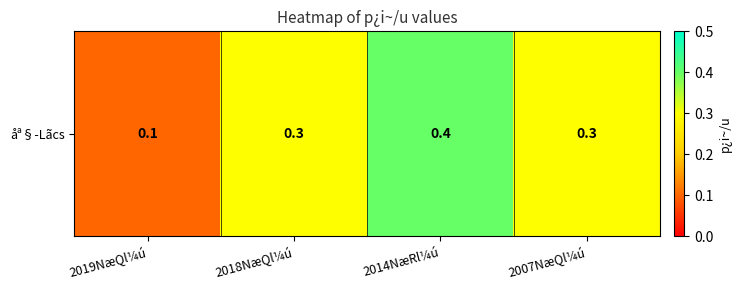

Reading left to right, what are all the values shown in this chart?

2019NæQl¼ú=0.1	2018NæQl¼ú=0.3	2014NæRl¼ú=0.4	2007NæQl¼ú=0.3